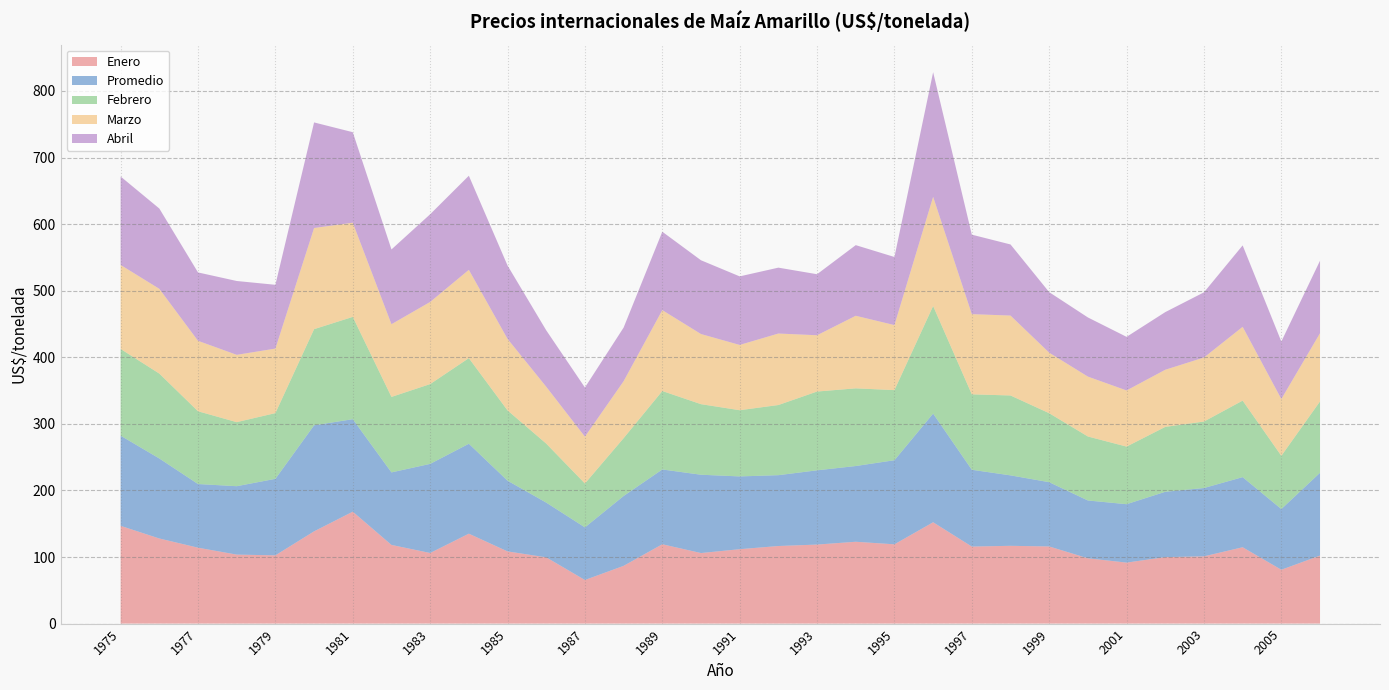

Reading left to right, transcribe all the data shown in this chart.

Enero: 1975=146.8	1976=127.8	1977=114.0	1978=103.6	1979=102.5	1980=138.5	1981=168.1	1982=118.2	1983=106.0	1984=135.0	1985=108.4	1986=99.5	1987=65.5	1988=86.7	1989=119.2	1990=106.0	1991=111.7	1992=116.5	1993=118.7	1994=122.9	1995=119.0	1996=152.2	1997=115.7	1998=116.8	1999=115.8	2000=98.0	2001=91.6	2002=99.8	2003=101.0	2004=114.7	2005=80.9	2006=102.1
Promedio: 1975=135.4	1976=120.2	1977=95.6	1978=102.8	1979=114.9	1980=159.2	1981=138.9	1982=108.9	1983=133.8	1984=135.1	1985=106.2	1986=82.2	1987=79.0	1988=104.9	1989=112.3	1990=117.6	1991=109.3	1992=106.4	1993=111.5	1994=113.8	1995=126.3	1996=163.2	1997=115.3	1998=105.8	1999=96.5	2000=86.9	2001=87.7	2002=98.2	2003=102.6	2004=105.3	2005=91.2	2006=124.4
Febrero: 1975=130.2	1976=127.5	1977=109.3	1978=96.2	1979=98.7	1980=144.4	1981=153.7	1982=113.3	1983=119.8	1984=128.6	1985=105.5	1986=88.6	1987=65.9	1988=86.9	1989=117.8	1990=106.0	1991=99.4	1992=105.4	1993=118.3	1994=116.7	1995=105.3	1996=161.6	1997=113.3	1998=120.0	1999=103.6	2000=96.1	2001=86.5	2002=97.5	2003=99.8	2004=115.0	2005=80.0	2006=107.2
Marzo: 1975=126.2	1976=127.3	1977=105.8	1978=101.1	1979=96.9	1980=151.9	1981=141.4	1982=109.2	1983=123.3	1984=132.6	1985=107.4	1986=85.4	1987=70.3	1988=85.6	1989=121.5	1990=105.3	1991=98.0	1992=107.4	1993=84.5	1994=109.0	1995=97.7	1996=164.0	1997=120.5	1998=120.0	1999=90.9	2000=90.0	2001=84.3	2002=85.8	2003=96.2	2004=110.8	2005=85.3	2006=102.5
Abril: 1975=132.8	1976=120.6	1977=102.7	1978=110.9	1979=95.8	1980=158.6	1981=135.9	1982=112.3	1983=131.7	1984=141.3	1985=110.2	1986=84.8	1987=73.8	1988=80.5	1989=117.8	1990=110.8	1991=103.0	1992=98.9	1993=91.7	1994=106.1	1995=102.3	1996=187.1	1997=119.4	1998=106.8	1999=90.9	2000=88.8	2001=80.5	2002=86.6	2003=97.9	2004=122.3	2005=86.3	2006=108.9